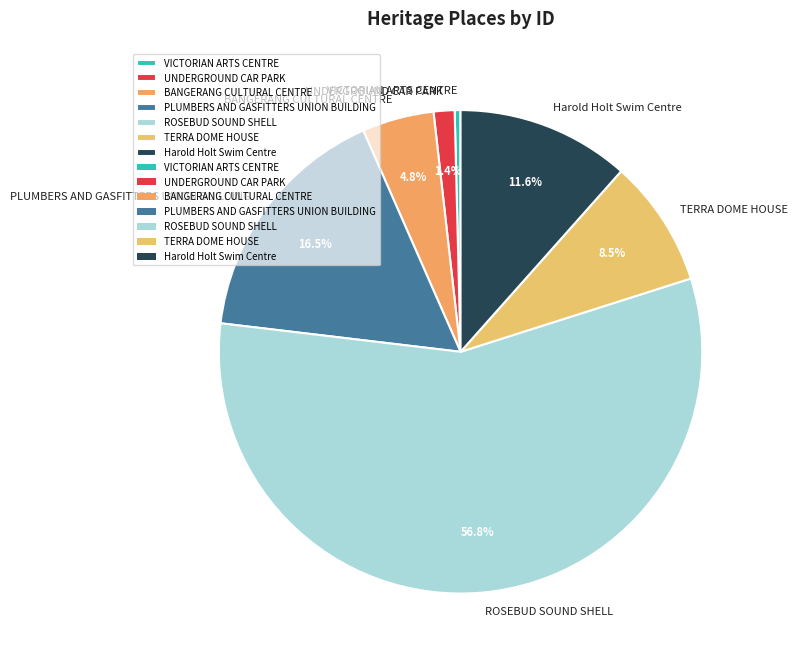

Is there a majority slice in this chart?

Yes